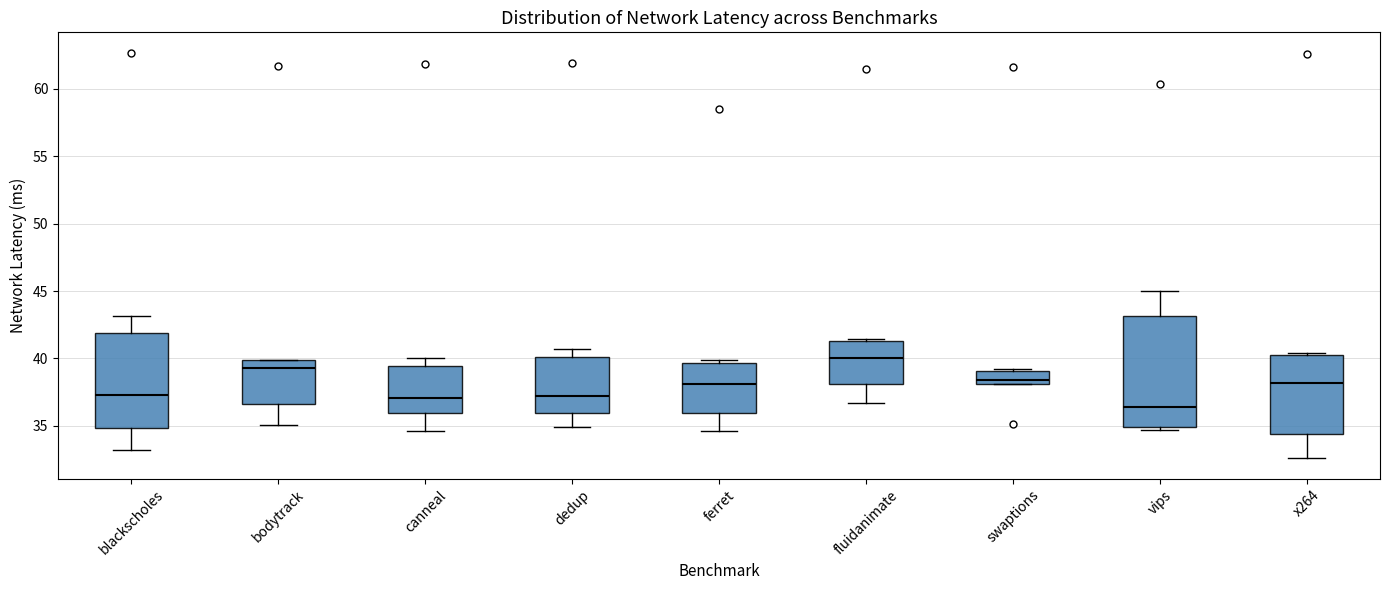

Reading left to right, read every box against the y-axis: the position of its median line, the range the box covers, and the ends of its whiskers. The values are not printed on the chart, so give them approximately, as read against the axis.

blackscholes: median 37.5, box 35.0 to 42.0, whiskers 33.0 to 43.0
bodytrack: median 39.5, box 36.5 to 40.0, whiskers 35.0 to 40.0
canneal: median 37.0, box 36.0 to 39.5, whiskers 34.5 to 40.0
dedup: median 37.0, box 36.0 to 40.0, whiskers 35.0 to 40.5
ferret: median 38.0, box 36.0 to 39.5, whiskers 34.5 to 40.0
fluidanimate: median 40.0, box 38.0 to 41.5, whiskers 36.5 to 41.5
swaptions: median 38.5, box 38.0 to 39.0, whiskers 38.0 to 39.0
vips: median 36.5, box 35.0 to 43.0, whiskers 34.5 to 45.0
x264: median 38.0, box 34.5 to 40.5, whiskers 32.5 to 40.5